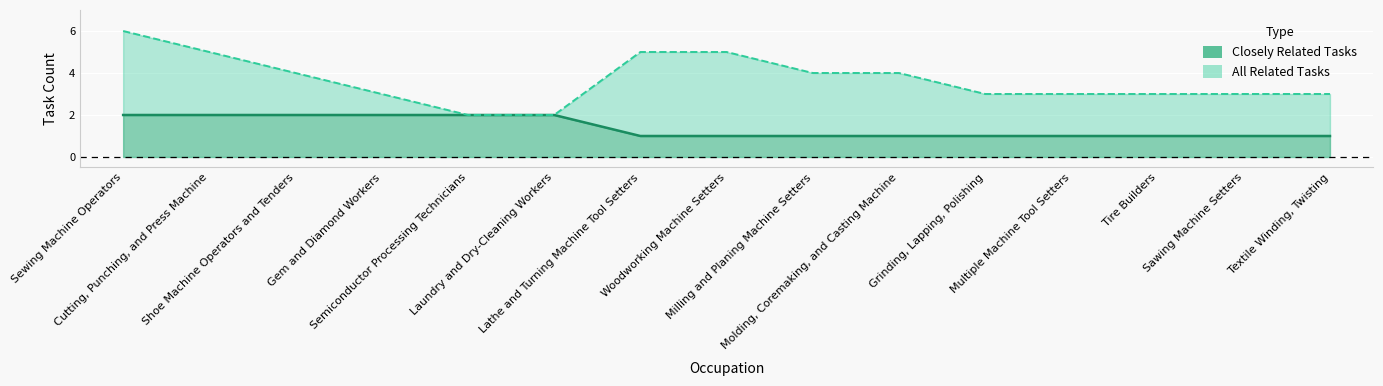

At how many categories does at least one series exceed 2?

13